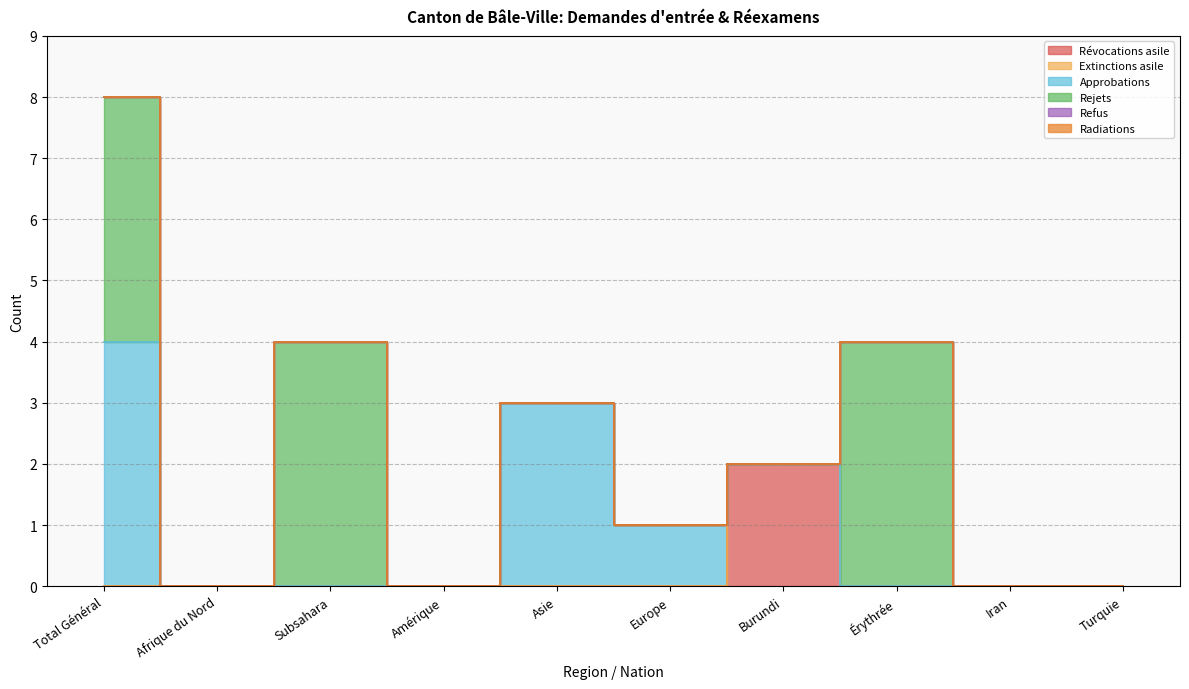

Which series has the largest total across all categories?

Rejets